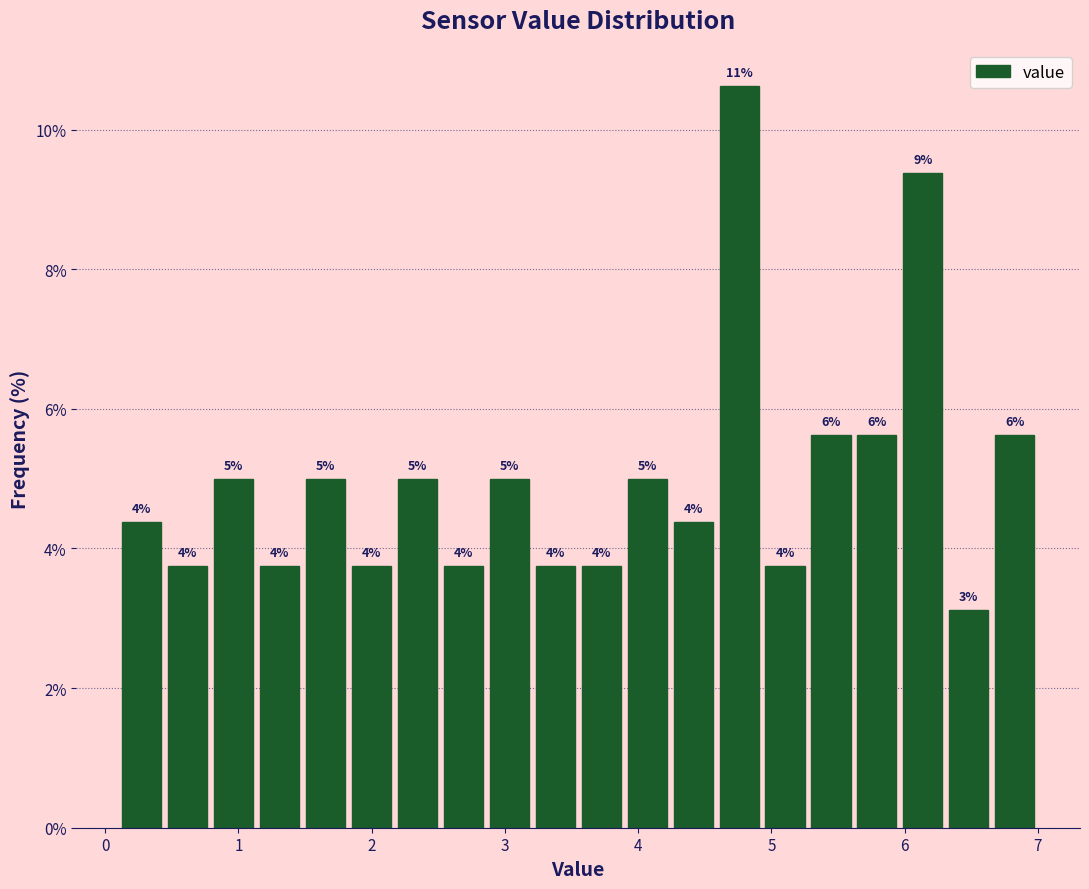

Read against the x-axis, roughly where is the centre of the tallest bar?

4.8